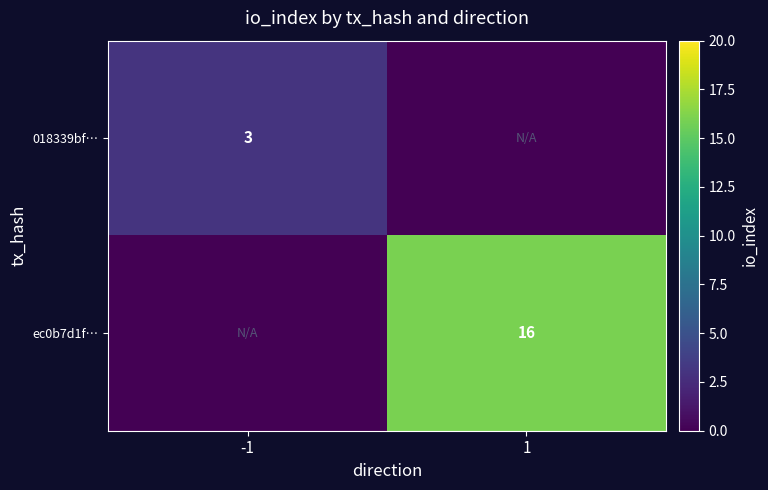

True or false: 018339bf… has a value of 4 at -1.

False